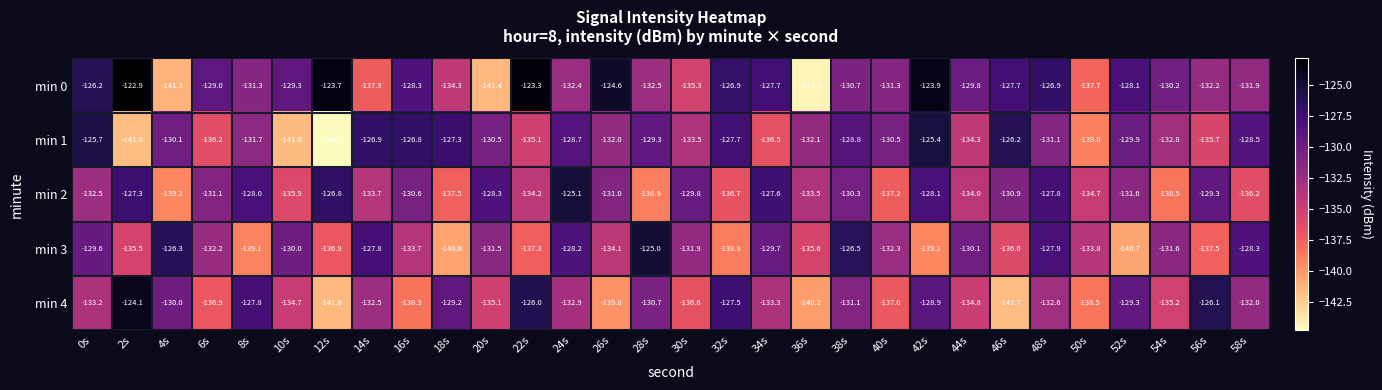

Which category has the lowest value across all series?

12s